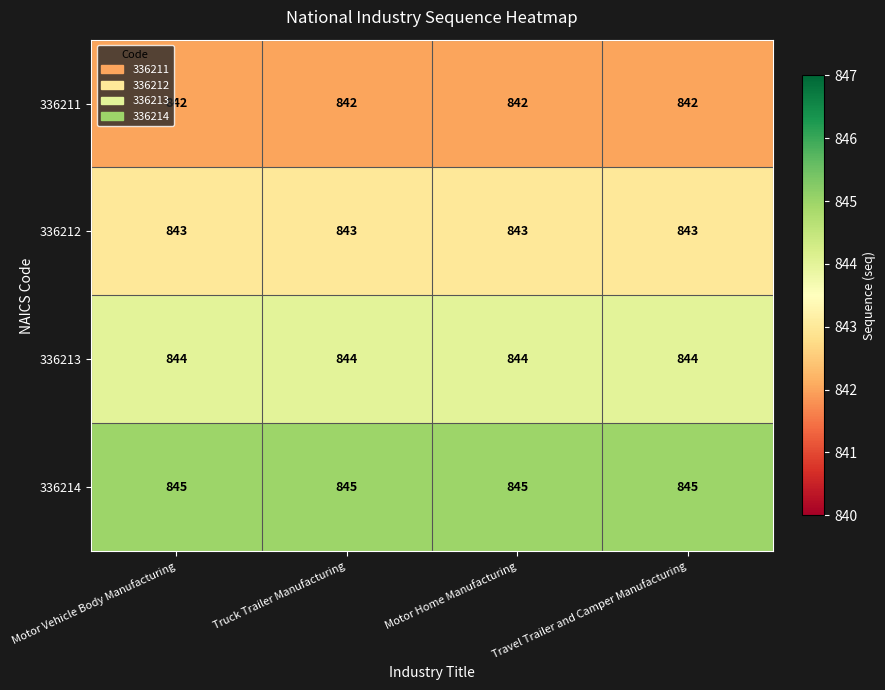

Which series has the largest total across all categories?

336214